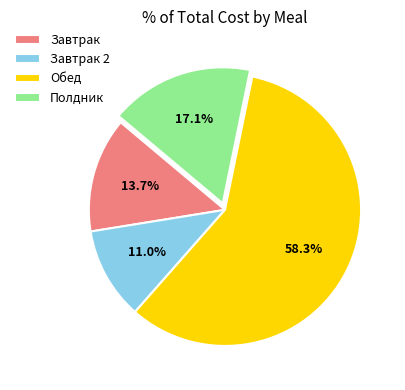

What is the smallest slice in the pie chart?

Завтрак 2